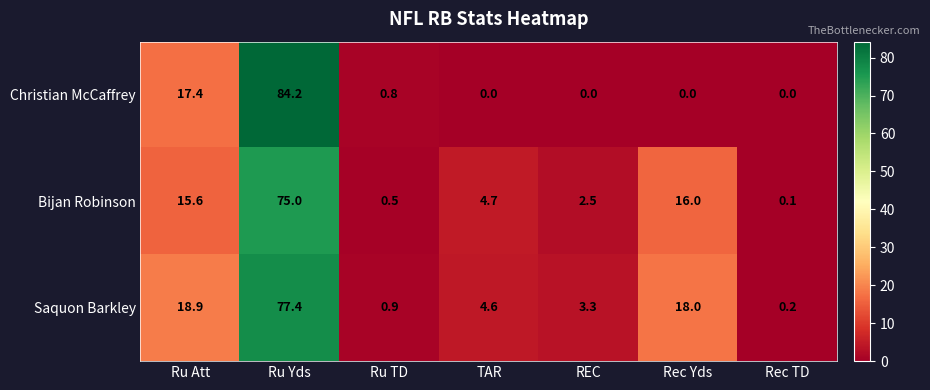

Between Ru Yds and REC, which series saw the biggest shift?

Christian McCaffrey